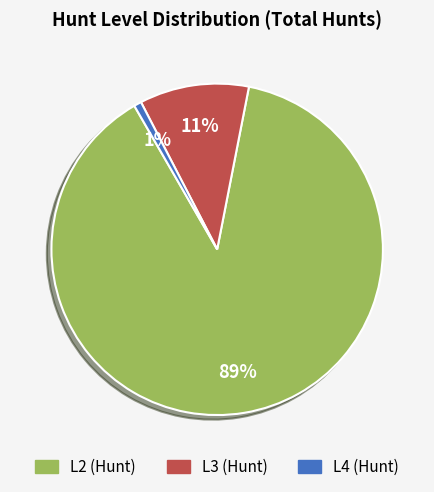

Is it true that L4 (Hunt) is 1% of the pie?

True